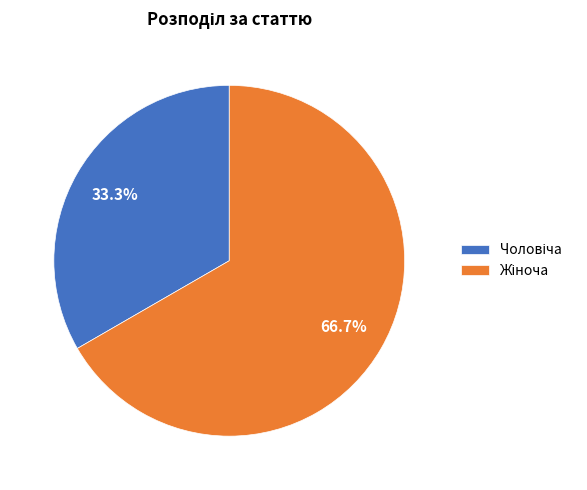

How many segments does this pie chart have?

2